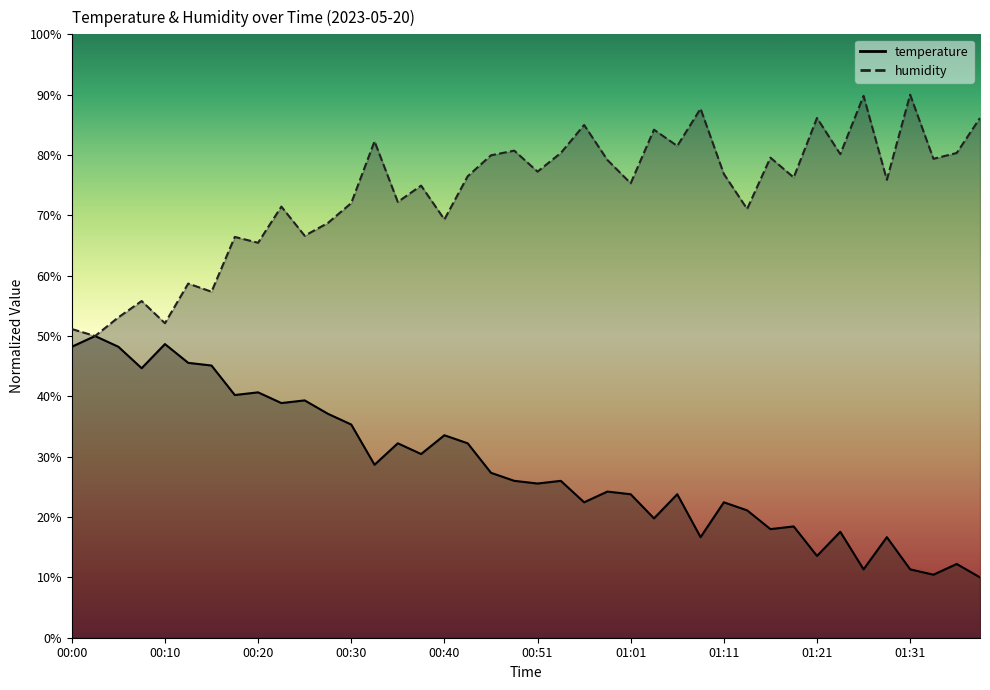

How many distinct data groups are displayed?

2